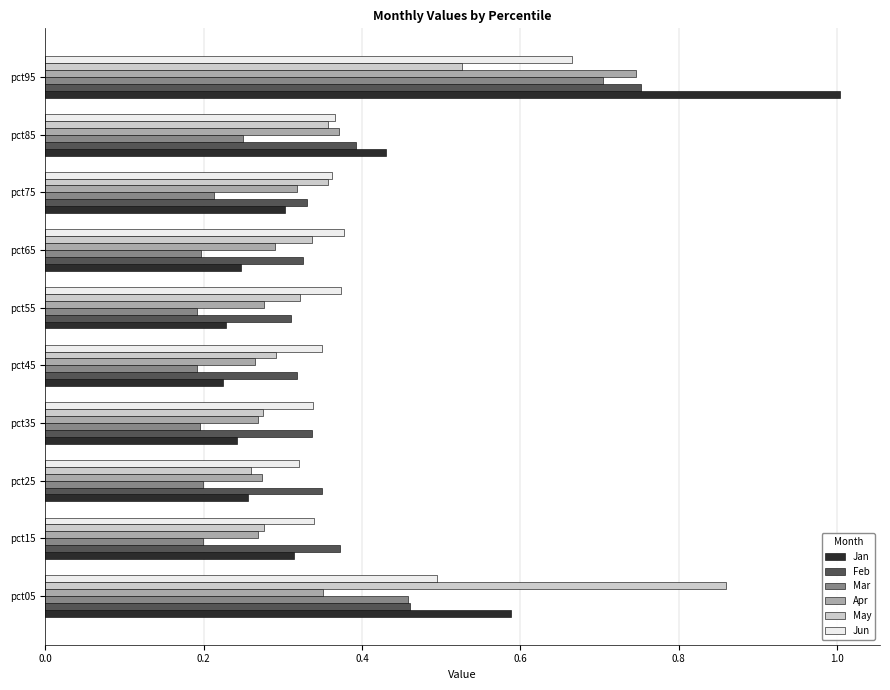

Between pct45 and pct95, which series saw the biggest shift?

Jan